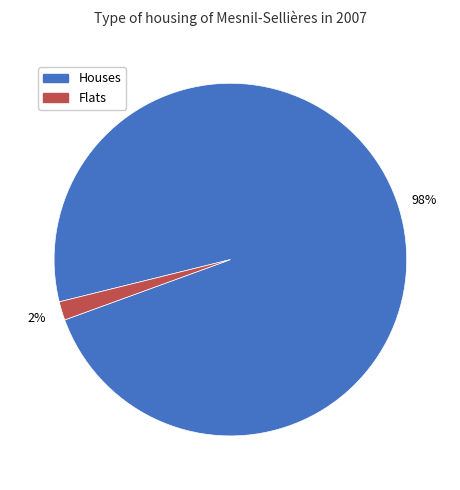

Does any single category account for the majority?

Yes